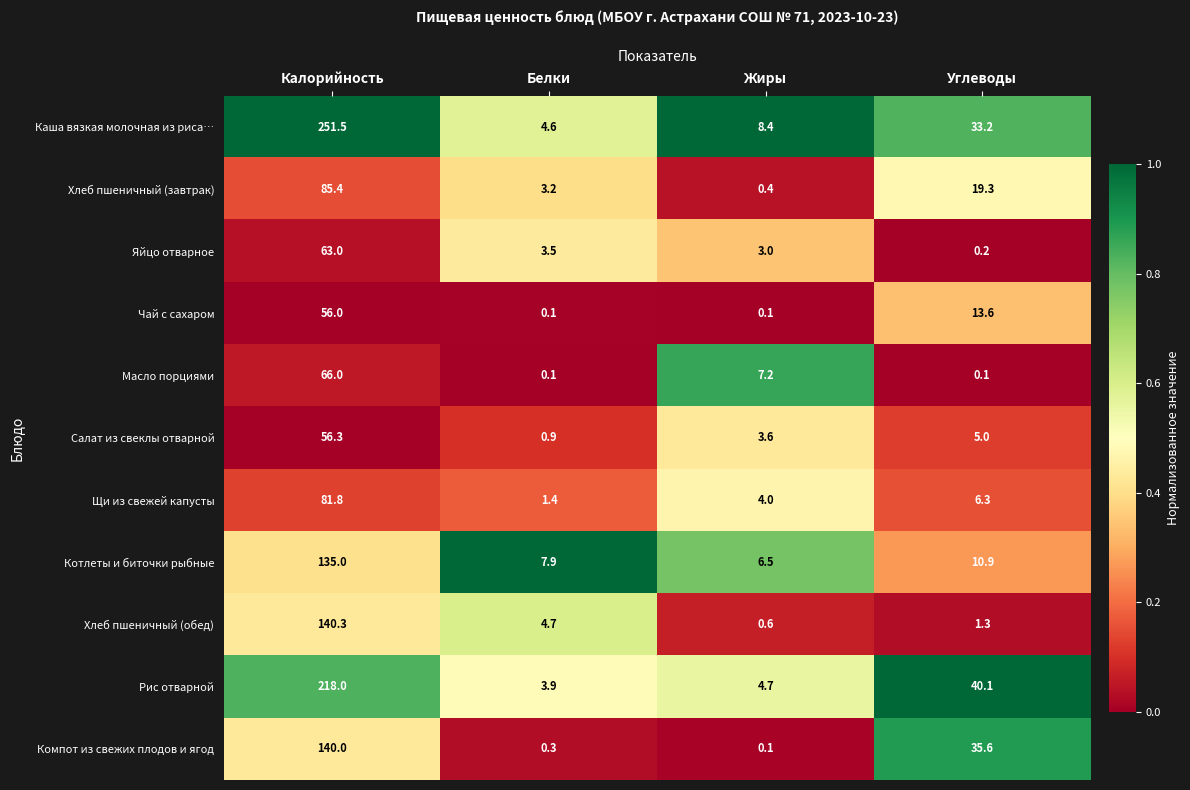

Rank the series by their maximum value, from lowest to highest.

Чай с сахаром, Салат из свеклы отварной, Яйцо отварное, Масло порциями, Щи из свежей капусты, Хлеб пшеничный (завтрак), Котлеты и биточки рыбные, Компот из свежих плодов и ягод, Хлеб пшеничный (обед), Рис отварной, Каша вязкая молочная из риса…